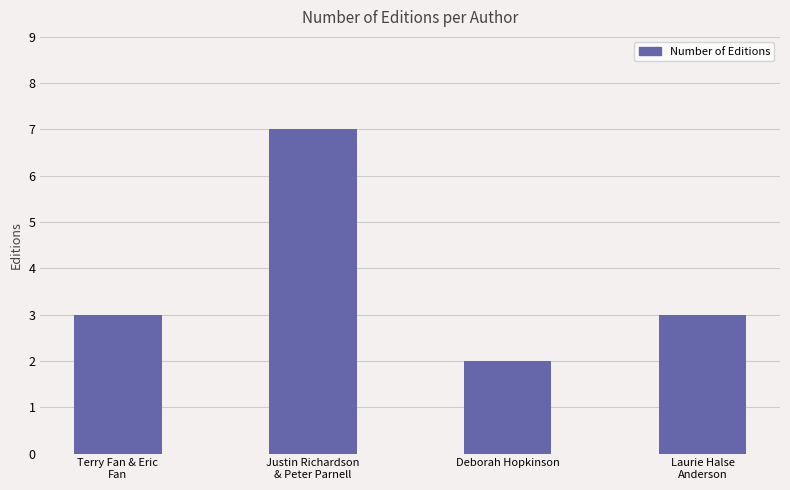

What is the sum of all values?

15